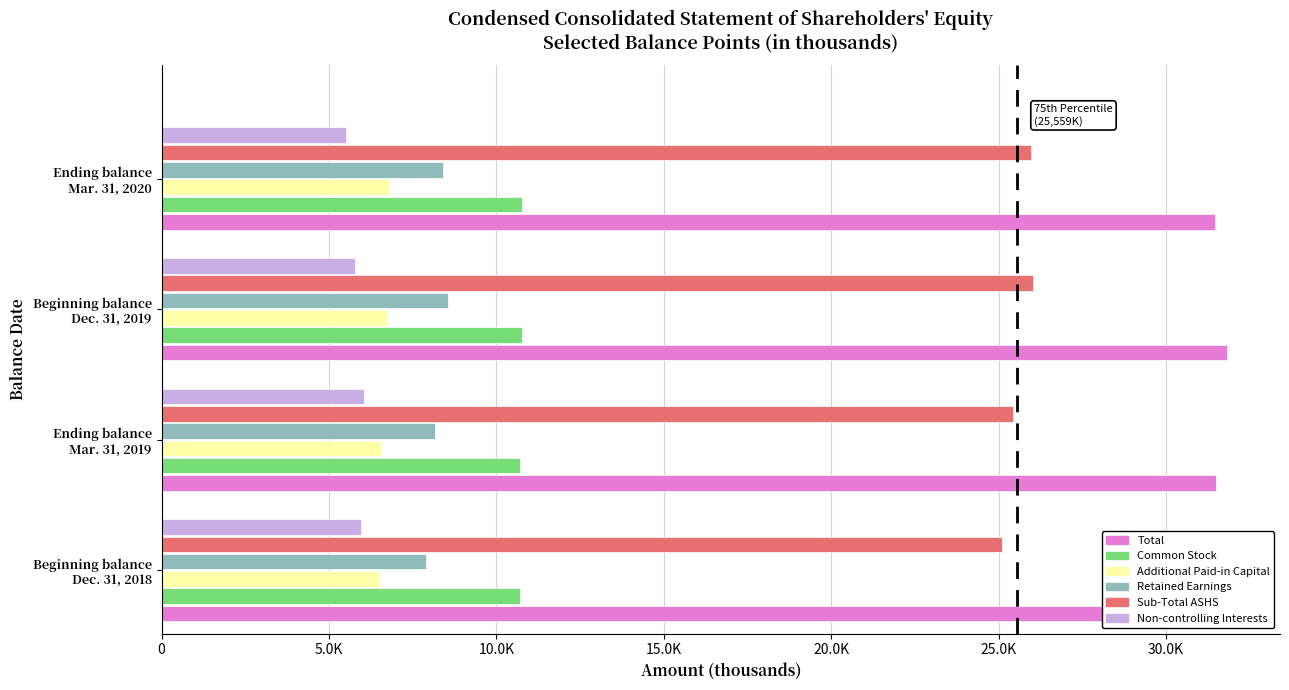

Rank the series by their maximum value, from lowest to highest.

Non-controlling Interests, Additional Paid-in Capital, Retained Earnings, Common Stock, Sub-Total ASHS, Total